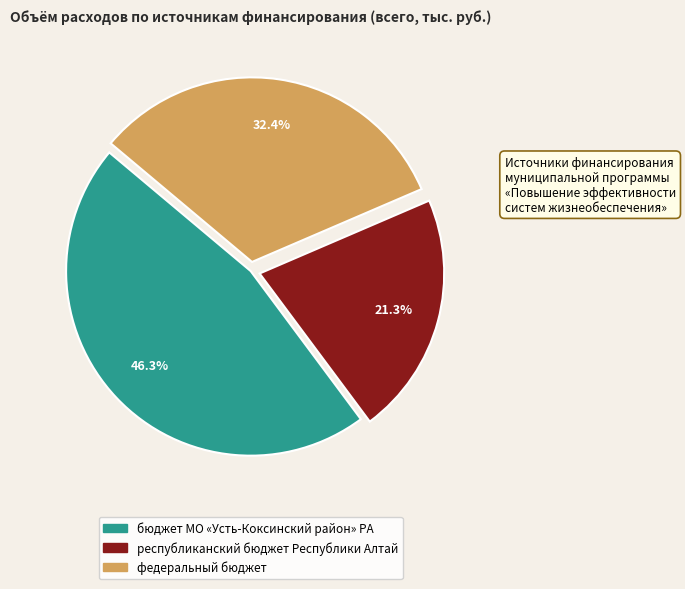

Is there any slice that represents more than half of the pie?

No